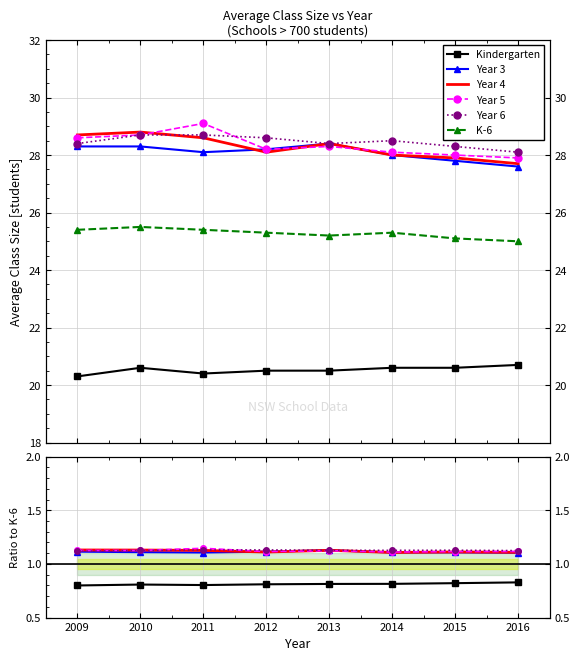

At which label is Year 3 closest to 1?

2016